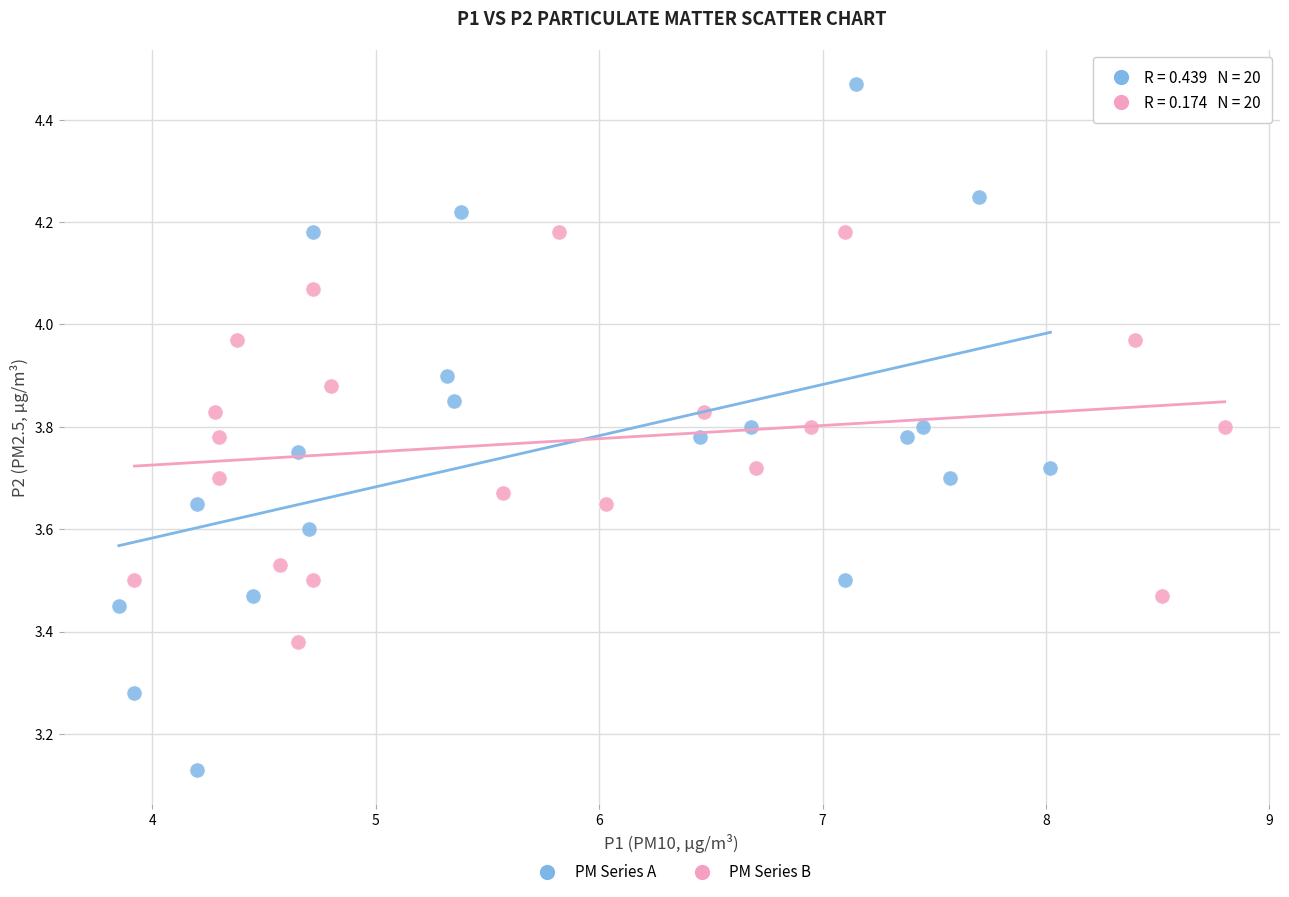

Which series contains the lowest Y value?

PM Series A